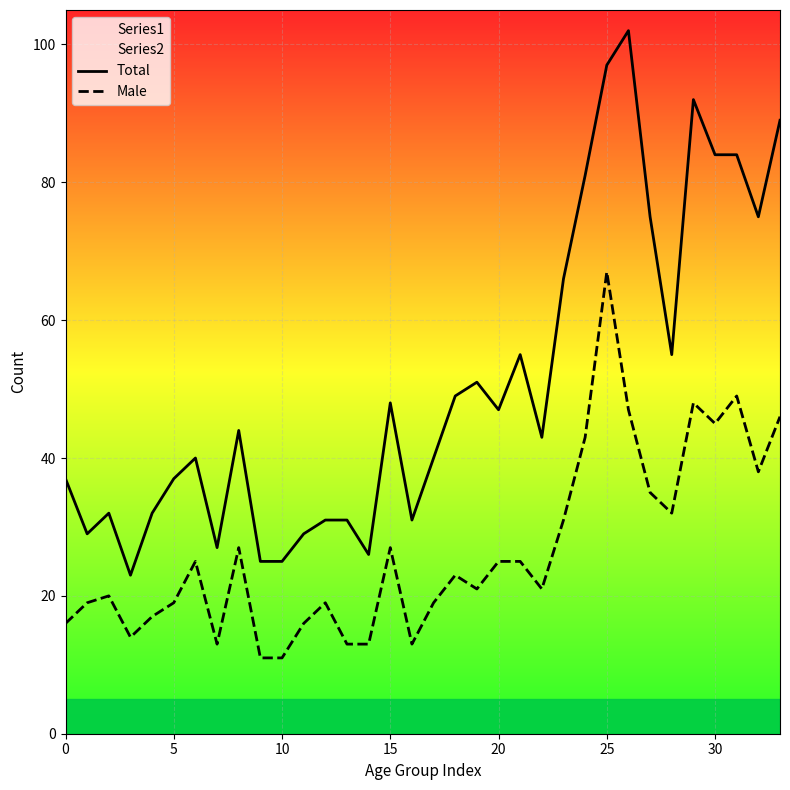

True or false: Total and Male cross at least once.

False